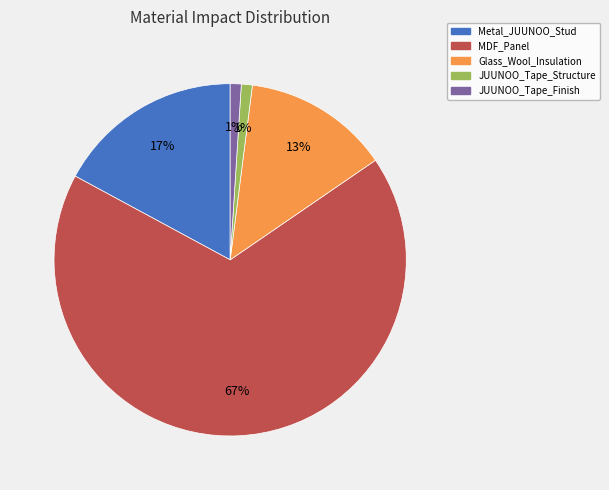

To the nearest percent, what is the average slice percentage?

20%